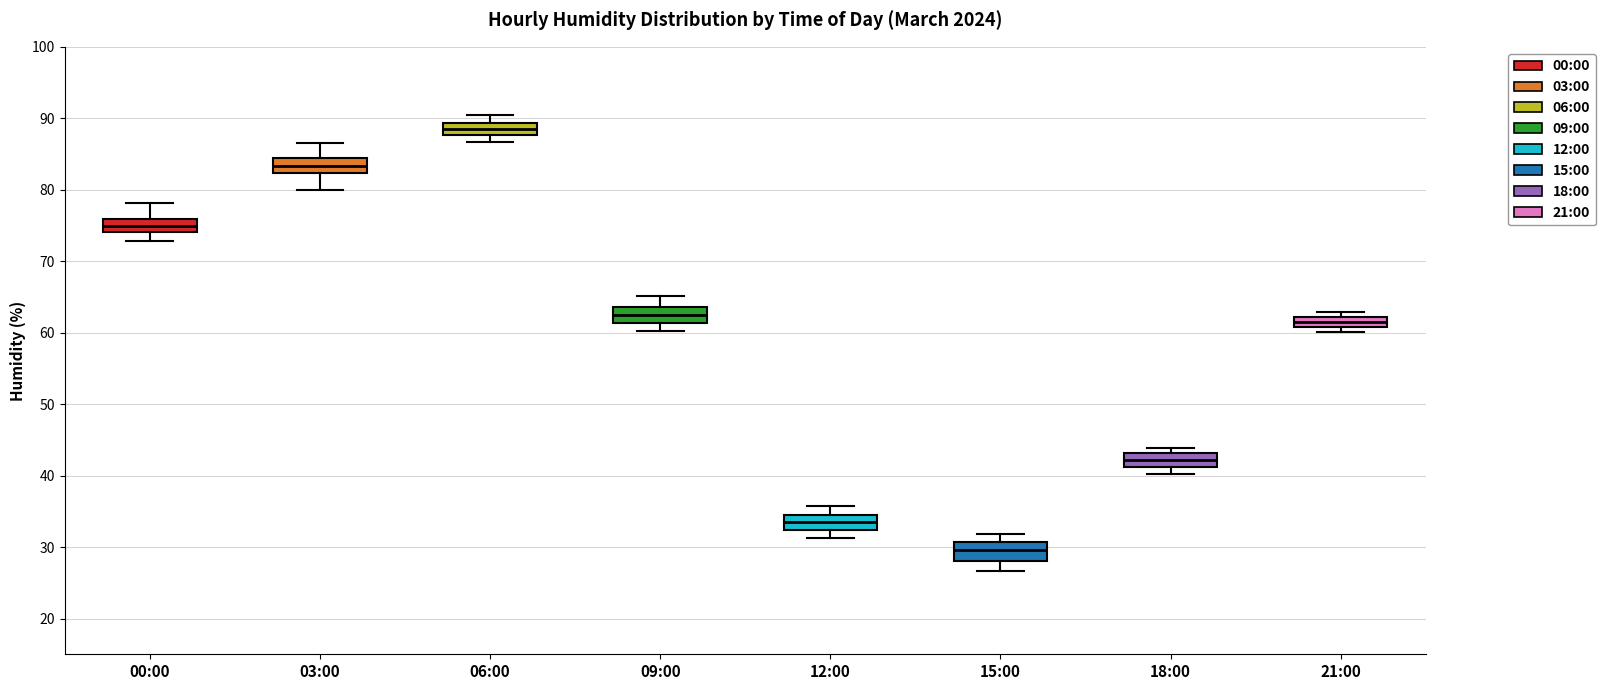

Which box has the highest median line?

06:00